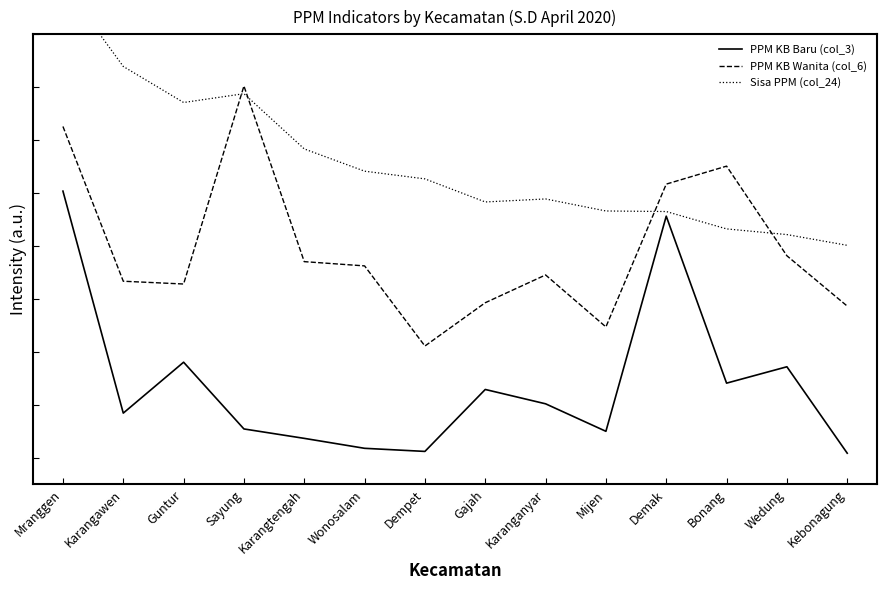

Reading left to right, list all the values displayed in this chart.

PPM KB Baru (col_3): Mranggen=1.0	Karangawen=0.2	Guntur=0.4	Sayung=0.1	Karangtengah=0.1	Wonosalam=0.0	Dempet=0.0	Gajah=0.3	Karanganyar=0.2	Mijen=0.1	Demak=0.9	Bonang=0.3	Wedung=0.3	Kebonagung=0.0
PPM KB Wanita (col_6): Mranggen=1.3	Karangawen=0.7	Guntur=0.7	Sayung=1.4	Karangtengah=0.7	Wonosalam=0.7	Dempet=0.4	Gajah=0.6	Karanganyar=0.7	Mijen=0.5	Demak=1.0	Bonang=1.1	Wedung=0.8	Kebonagung=0.6
Sisa PPM (col_24): Mranggen=1.8	Karangawen=1.5	Guntur=1.3	Sayung=1.4	Karangtengah=1.2	Wonosalam=1.1	Dempet=1.1	Gajah=1.0	Karanganyar=1.0	Mijen=0.9	Demak=0.9	Bonang=0.9	Wedung=0.8	Kebonagung=0.8